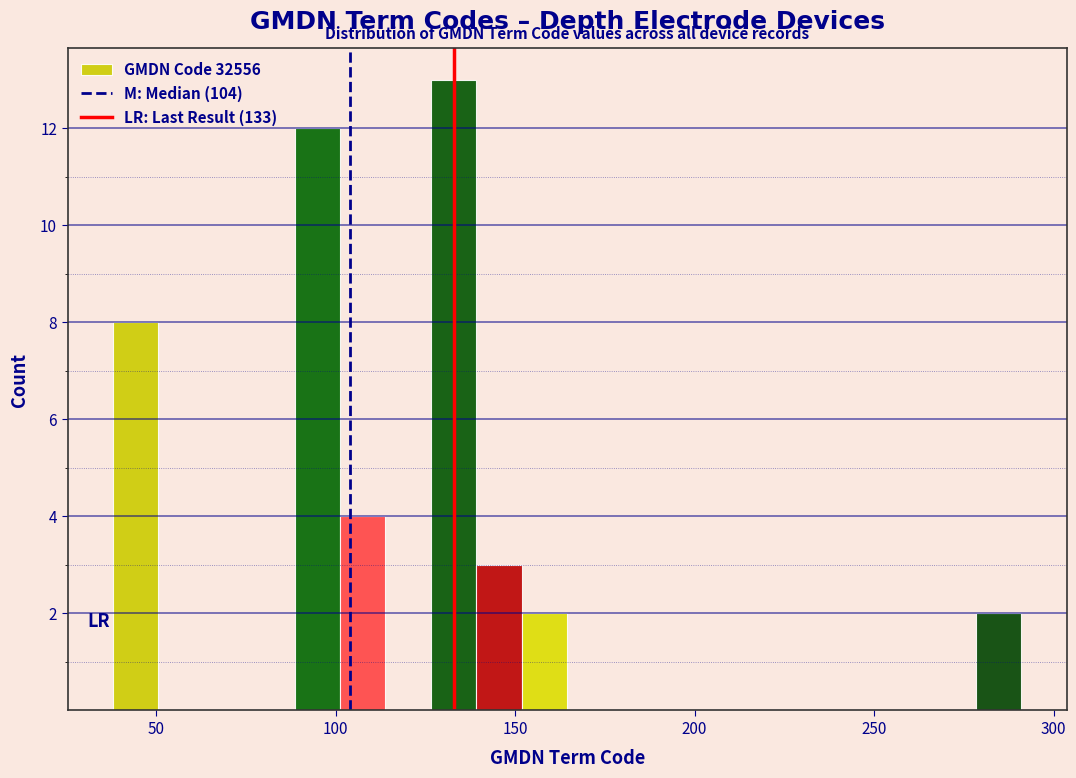

Around what value on the x-axis is the tallest bar? Give the approximate position of its centre, as read against the axis.

135